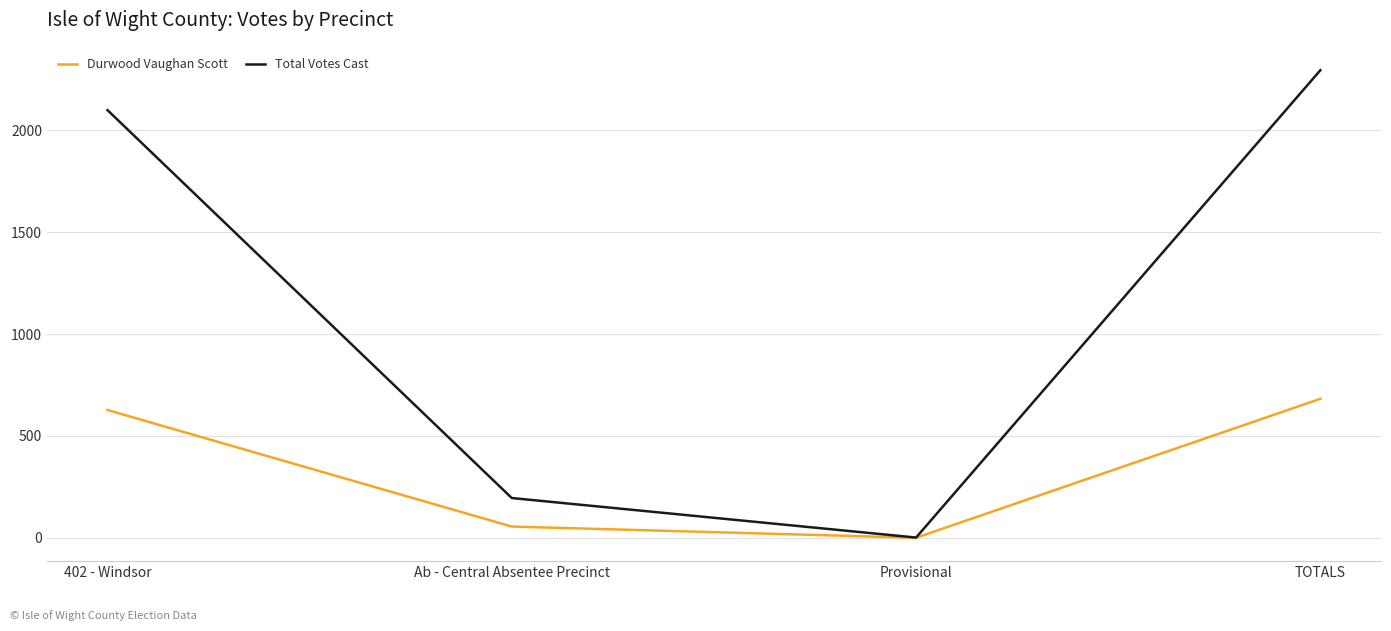

List the series in order of their overall mean, highest first.

Total Votes Cast, Durwood Vaughan Scott